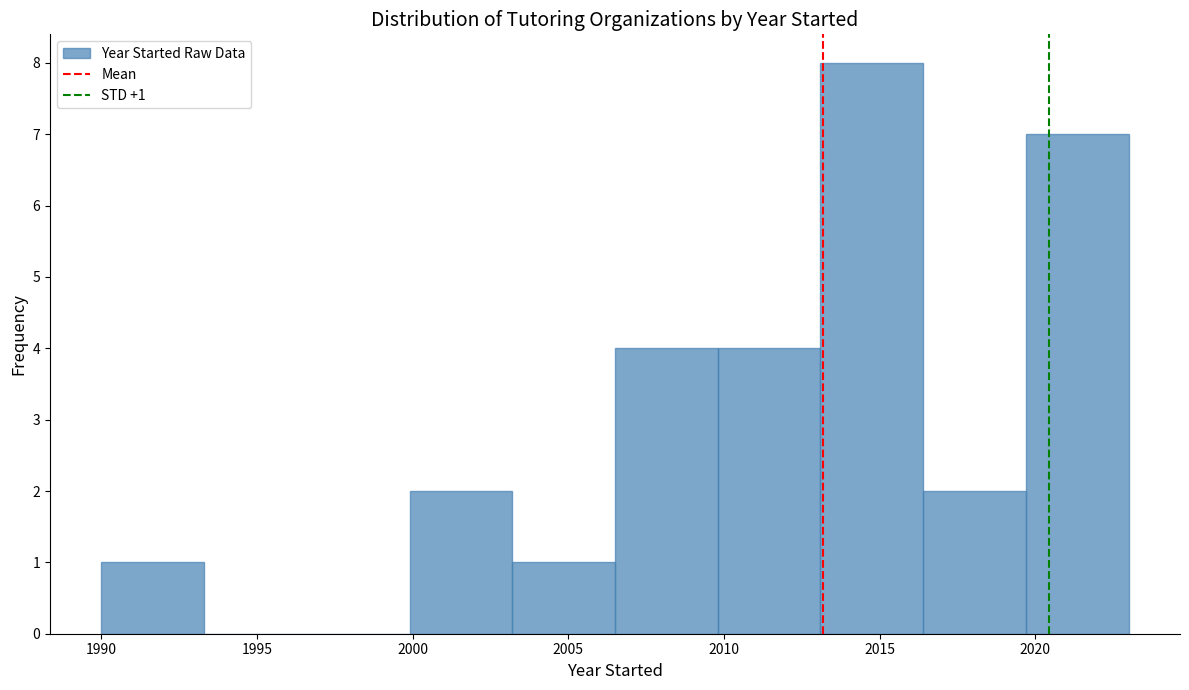

Which range on the x-axis has the tallest bar?

2013.1 to 2016.4